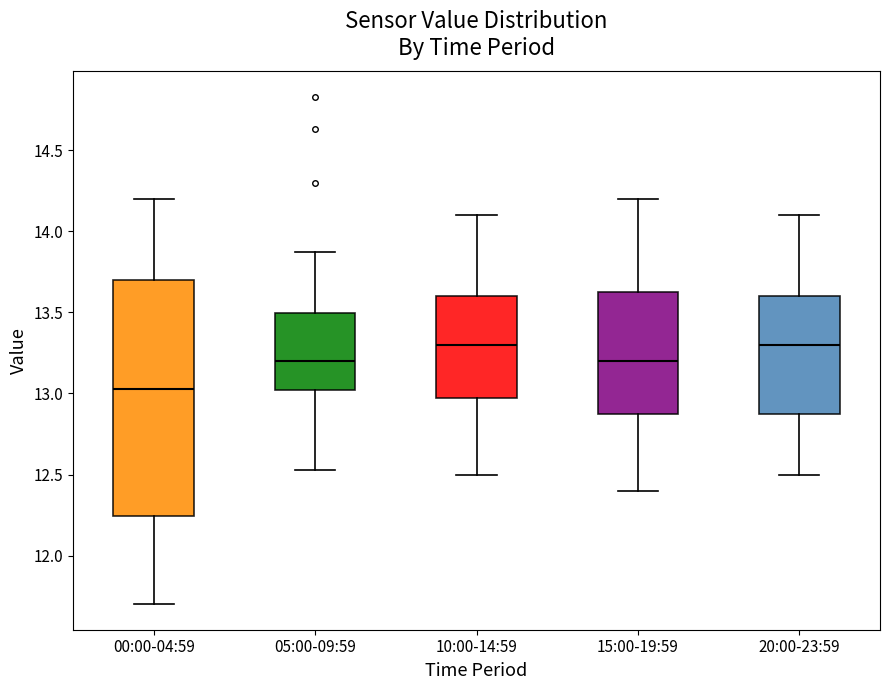

Where is the upper edge of the box for 10:00-14:59 on the y-axis? The values are not printed on the chart, so give them approximately, as read against the axis.

13.60